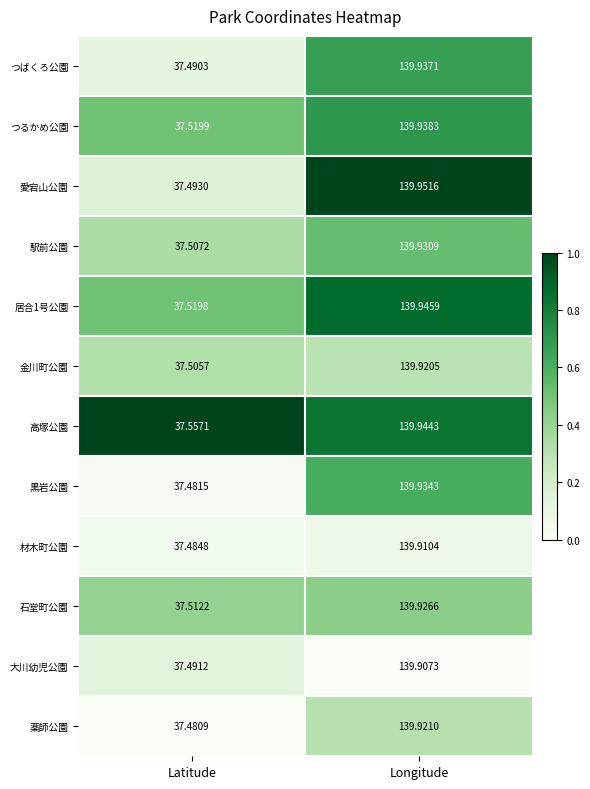

List the series in order of their peak value, lowest first.

大川幼児公園, 材木町公園, 金川町公園, 薬師公園, 石堂町公園, 駅前公園, 黒岩公園, つばくろ公園, つるかめ公園, 高塚公園, 居合1号公園, 愛宕山公園